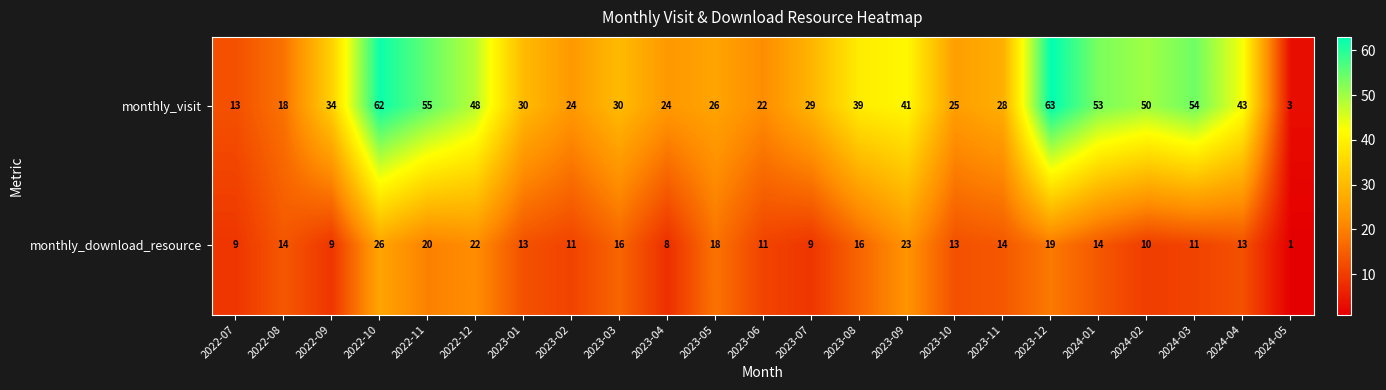

The value of monthly_visit at 2022-07 is 21. True or false?

False